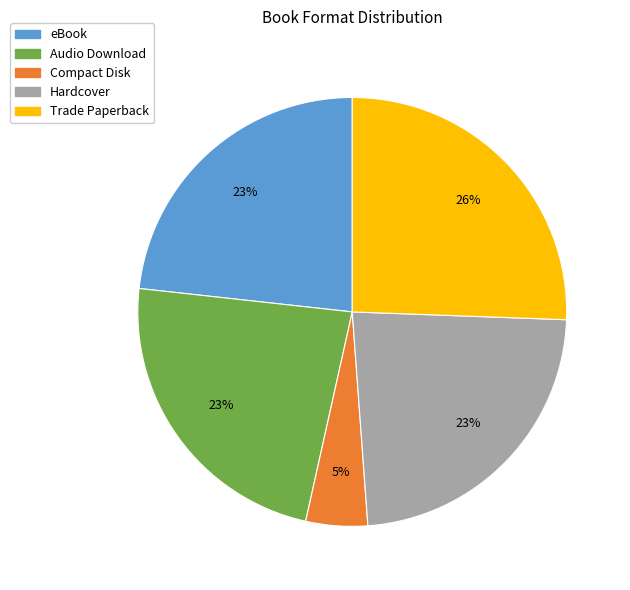

Is it true that Trade Paperback is 13% of the pie?

False